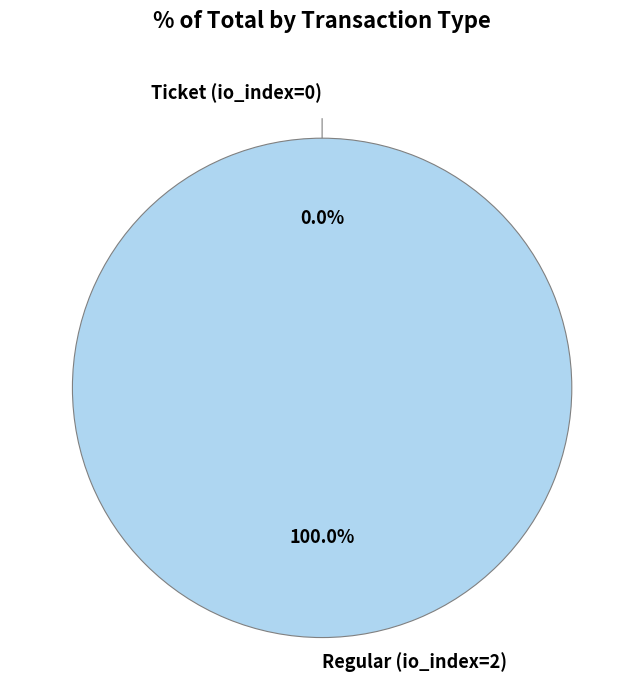

Which slice is the largest?

Regular (io_index=2)